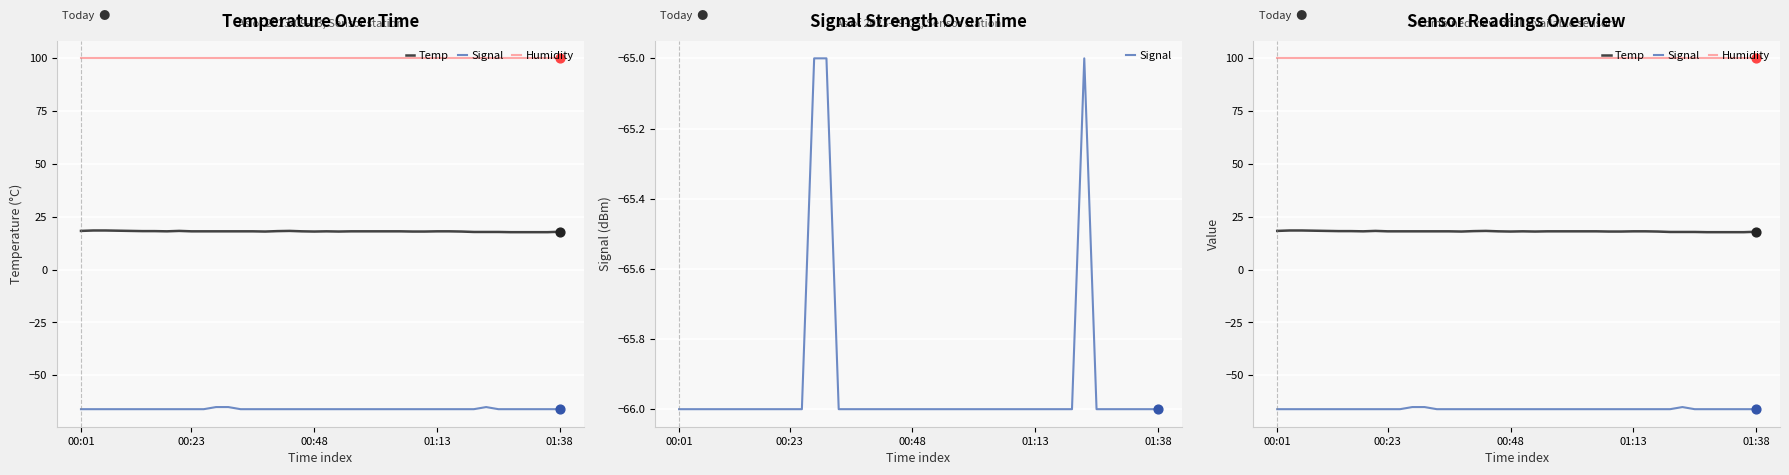

Which series has the largest total across all categories?

Humidity